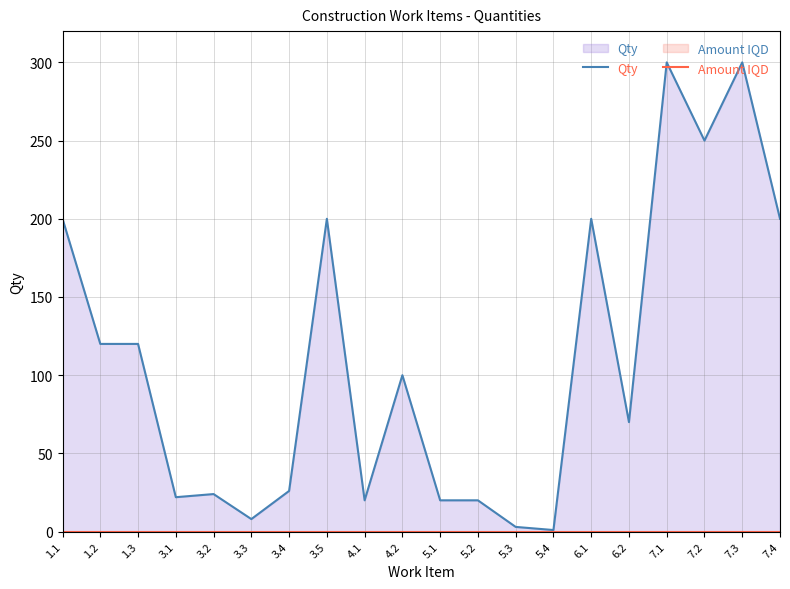

List the series in order of their peak value, highest first.

Qty, Amount IQD